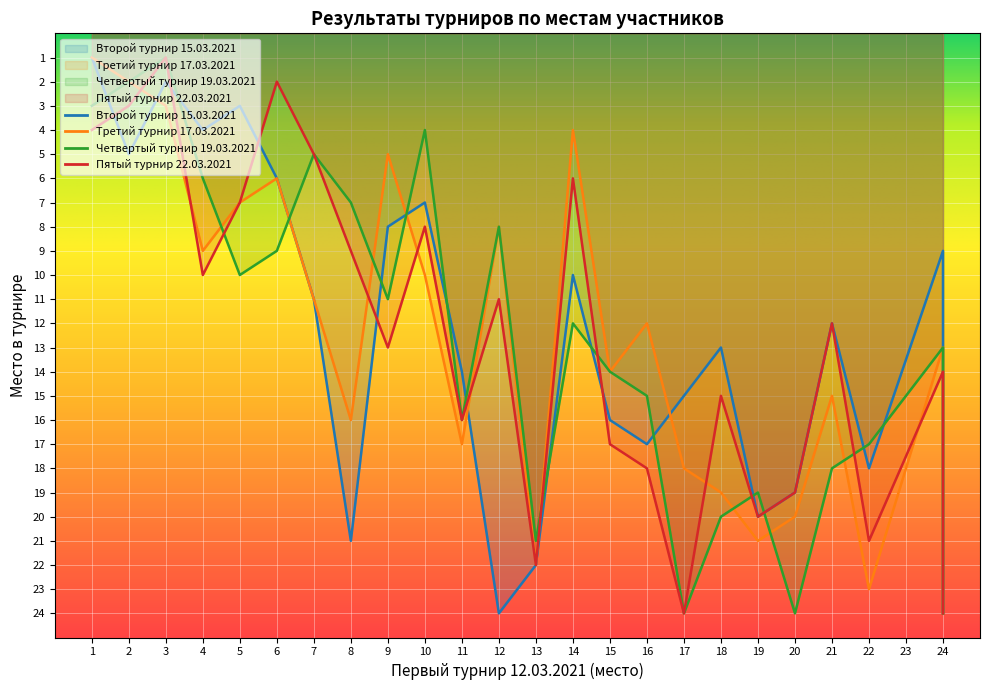

Which series has the largest total across all categories?

Четвертый турнир 19.03.2021